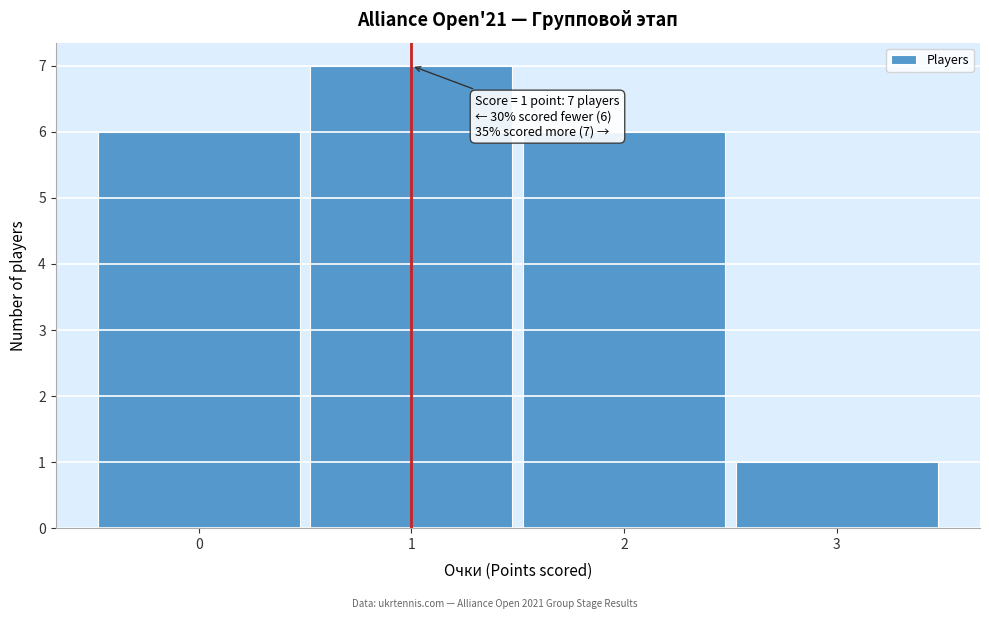

Over which range of the x-axis is the bar tallest?

0.5 to 1.5